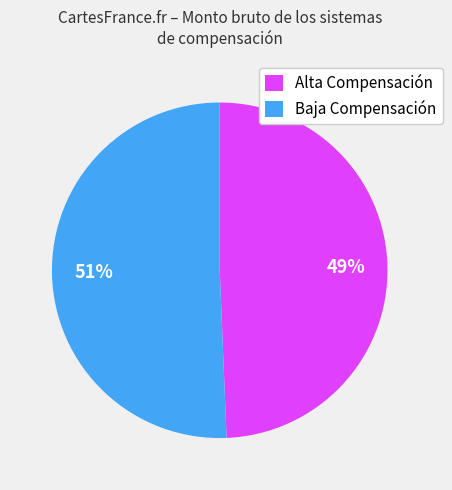

What is the largest slice in the pie chart?

Baja Compensación